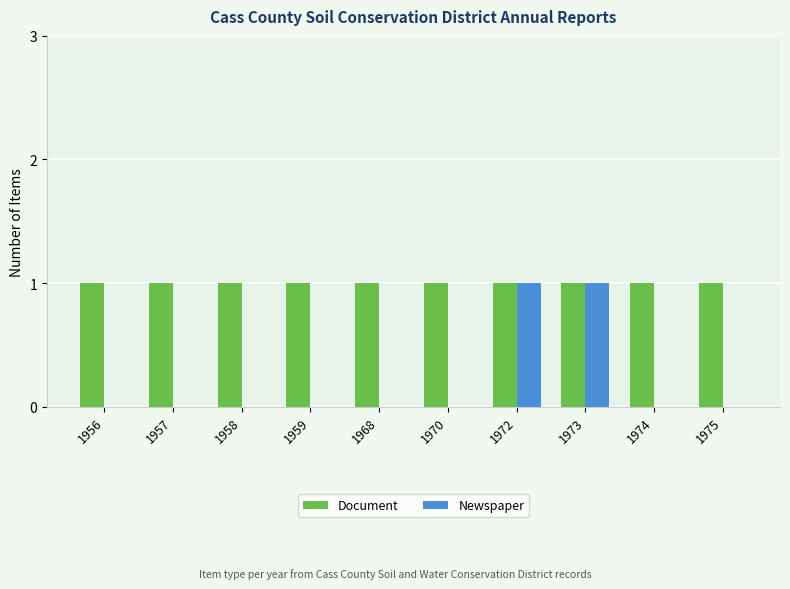

Which series has the largest total across all categories?

Document